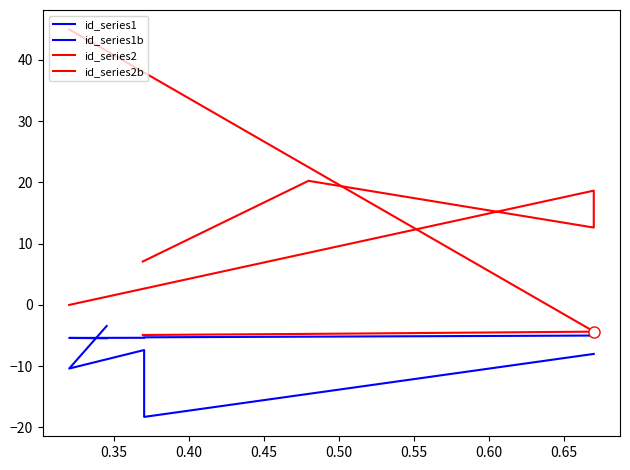

What is the difference between the id_series2b values at 0.35 and 0.50?

20.3